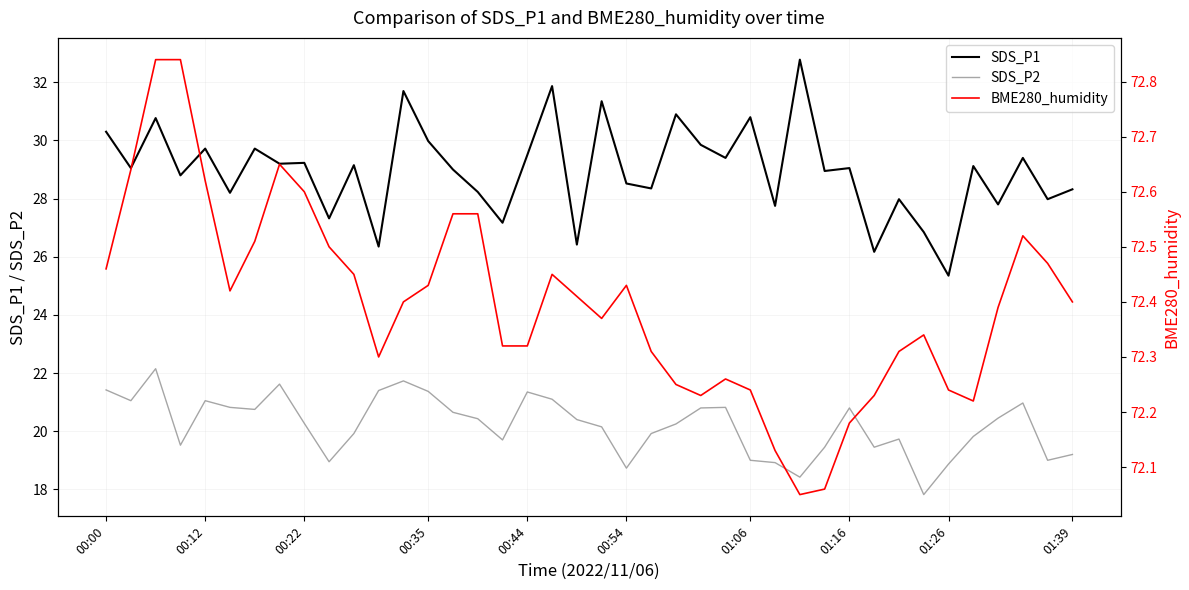

True or false: SDS_P2 and SDS_P1 cross at least once.

False